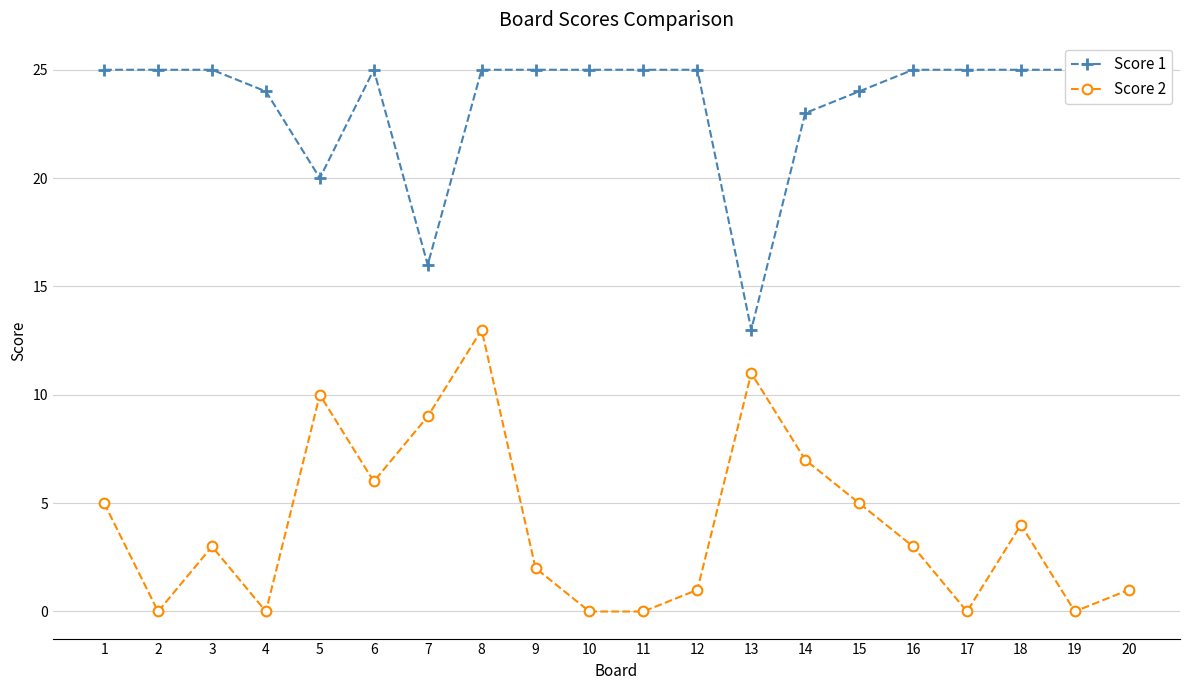

At which category does the chart reach its peak across all series?

1